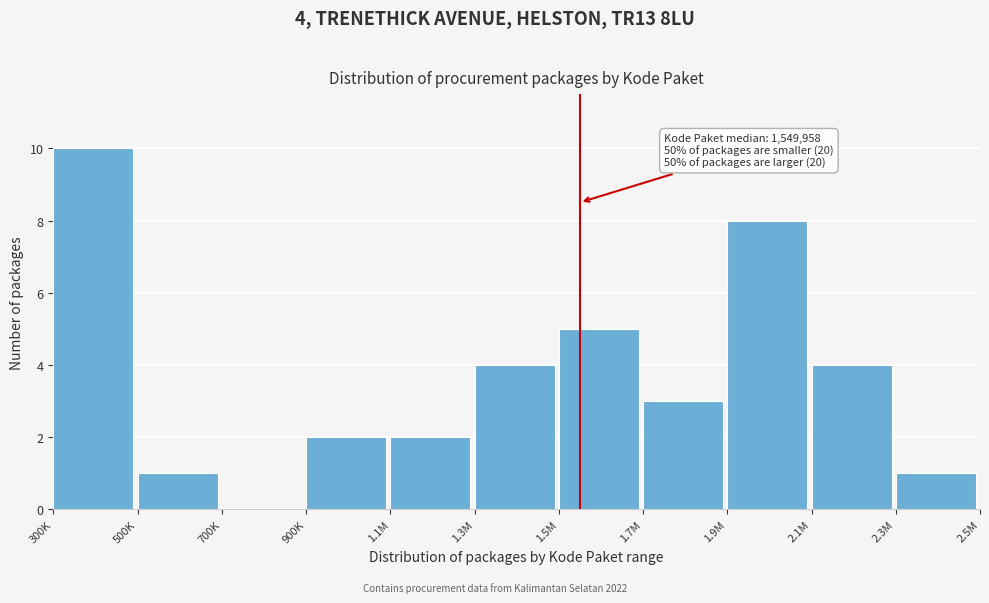

Reading left to right, extract all data points from this chart.

300K=10	500K=1	700K=0	900K=2	1.1M=2	1.3M=4	1.5M=5	1.7M=3	1.9M=8	2.1M=4	2.3M=1